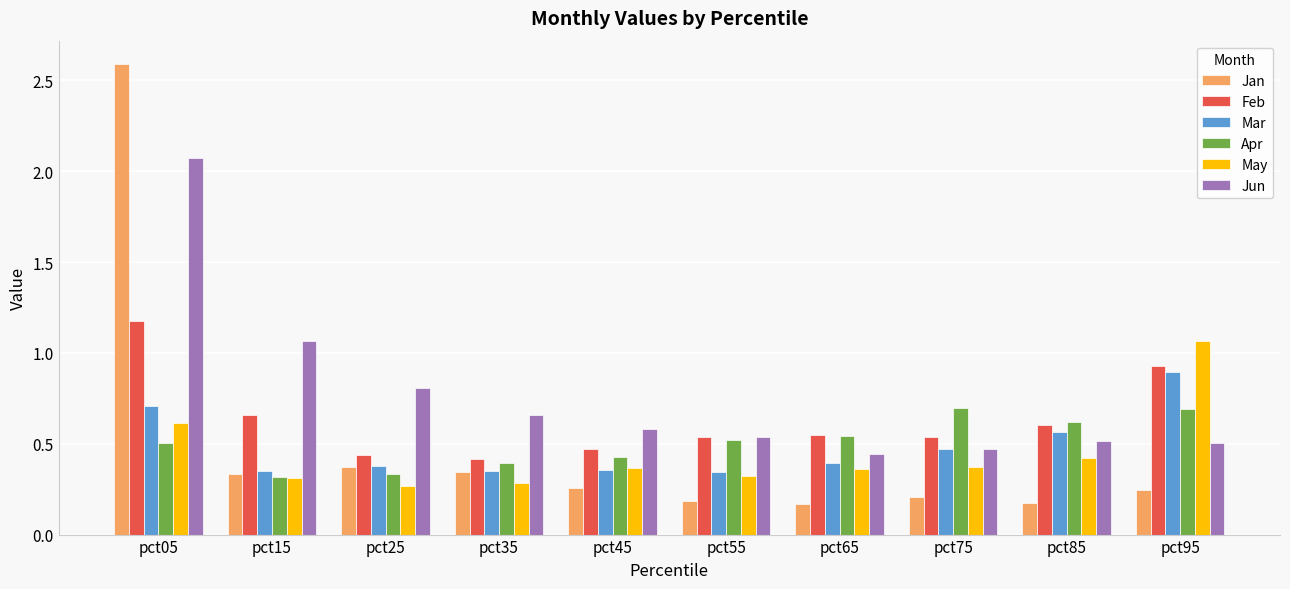

Count the Mar values in the range 0 to 1.

10